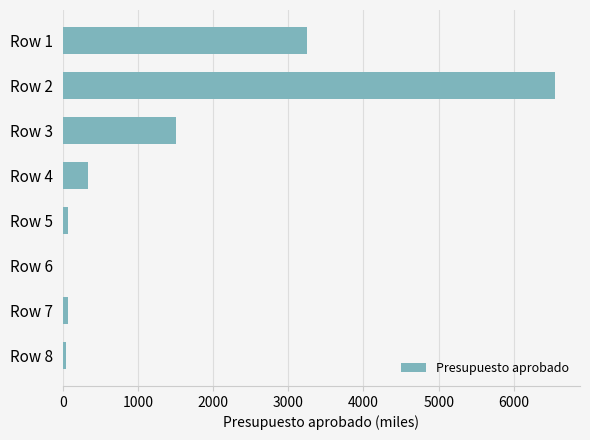

Approximately how many times larger is the value at Row 1 compared to Row 3?

2.2